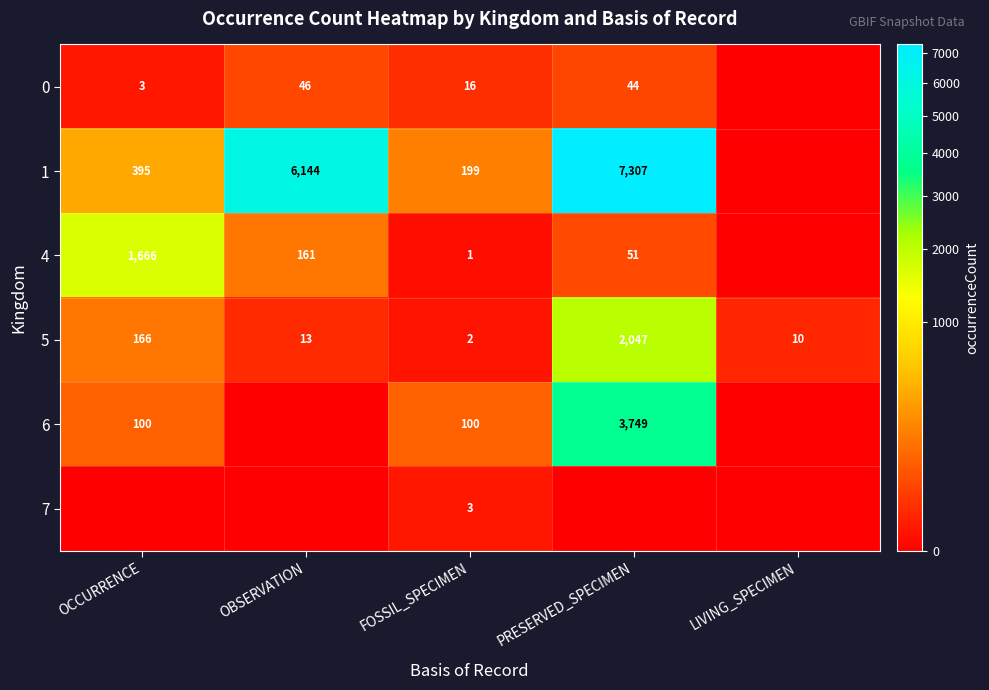

What value does the 5 series have at OBSERVATION?

13